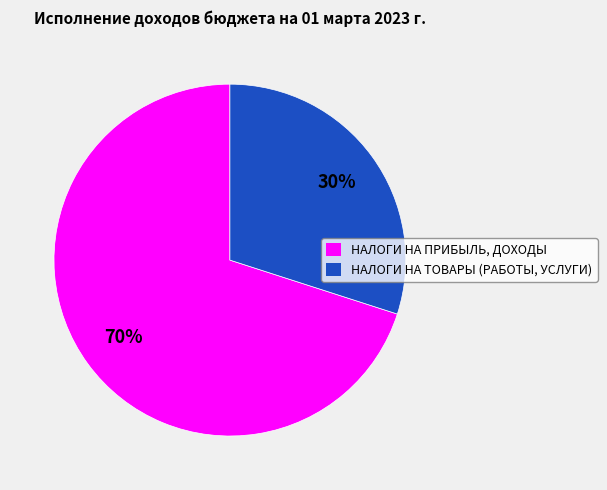

How many slices are in this pie chart?

2